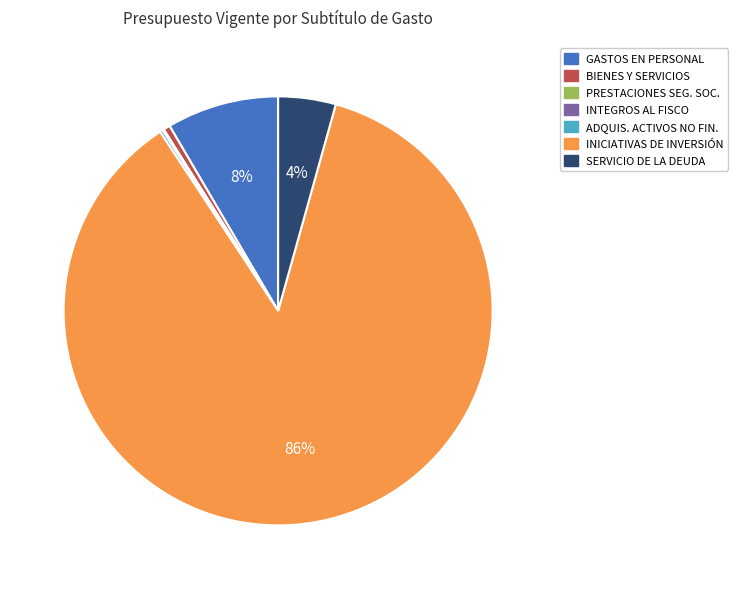

To the nearest percent, what is the average slice percentage?

14%